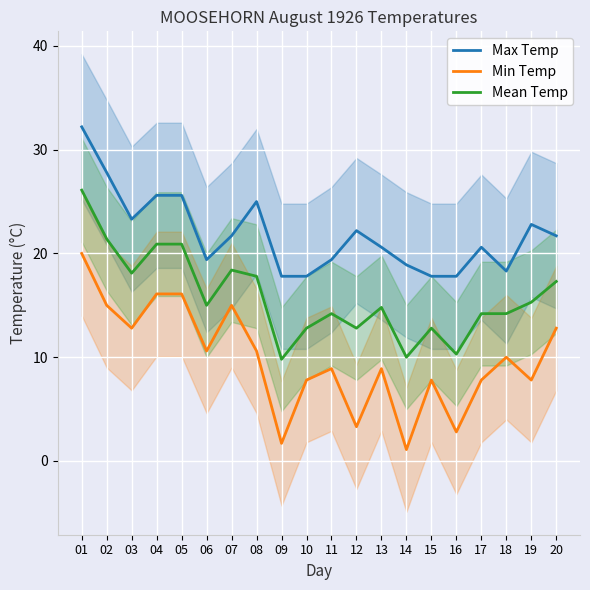

Where is the first local minimum for Min Temp?

03